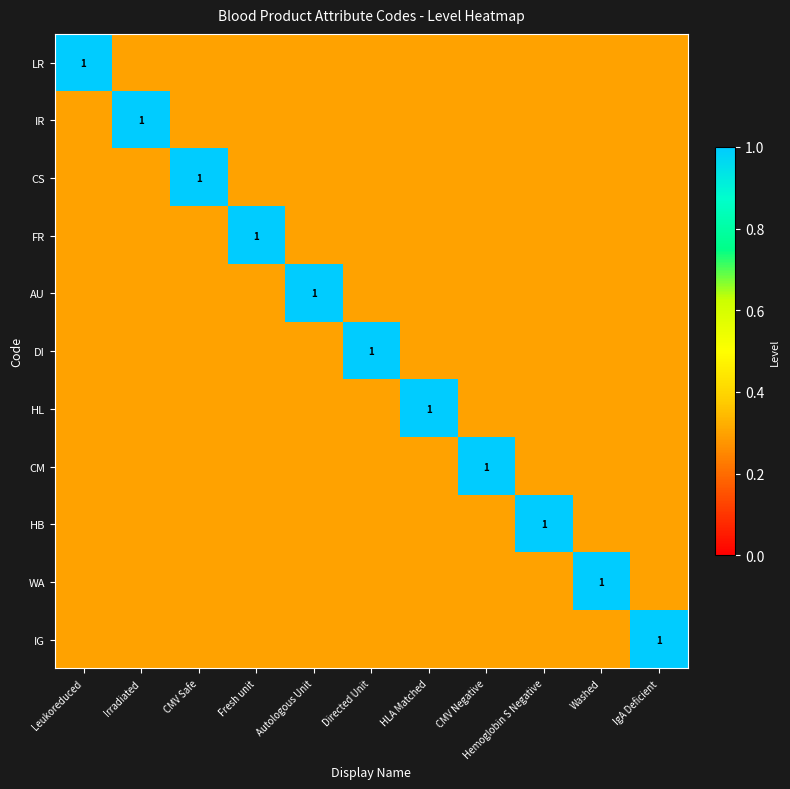

True or false: LR has a value of 1.0 at Leukoreduced.

True